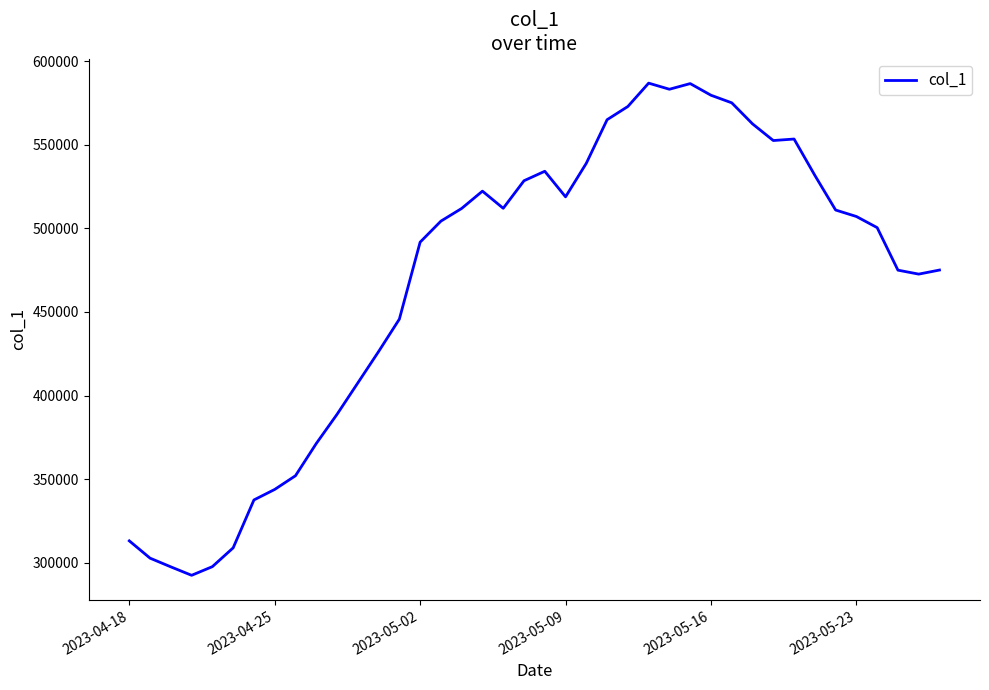

What is the difference between the maximum and minimum values?

294233.1